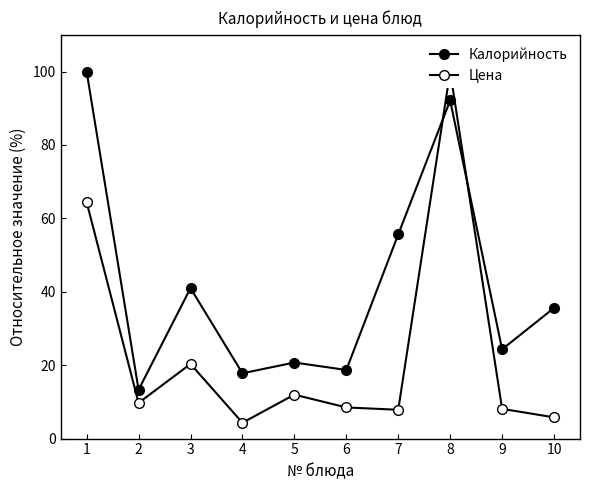

In Калорийность, how many points are higher than both neighbors (excluding endpoints)?

3